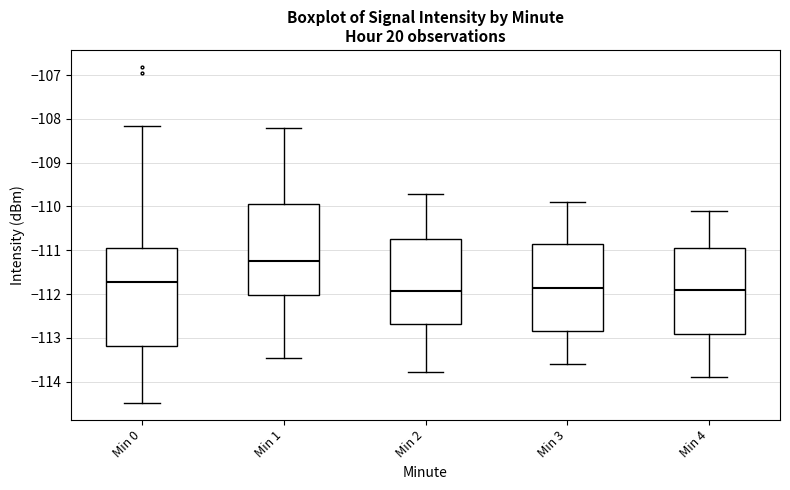

Which box is the tallest, from its lower edge to its upper edge?

Min 0